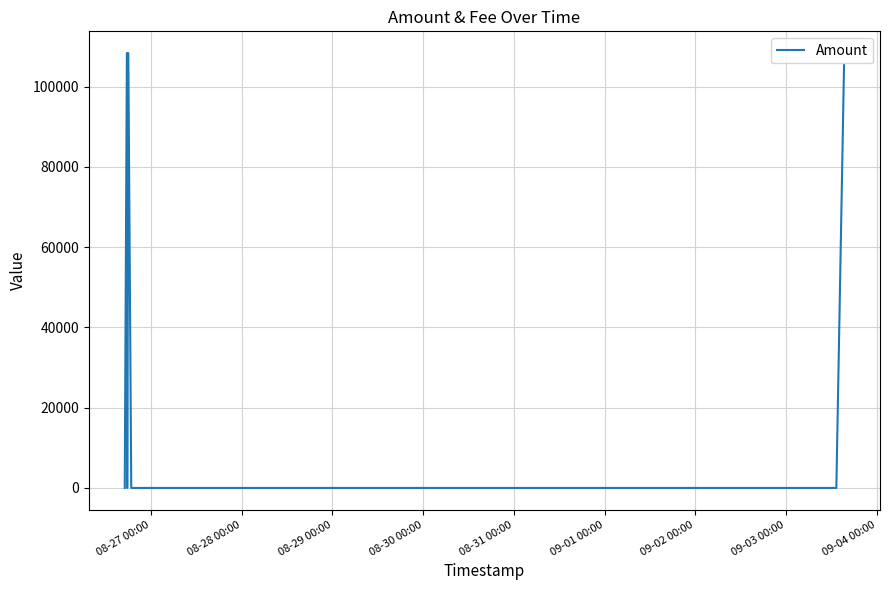

True or false: there are more than 1 points higher than both neighbors.

True